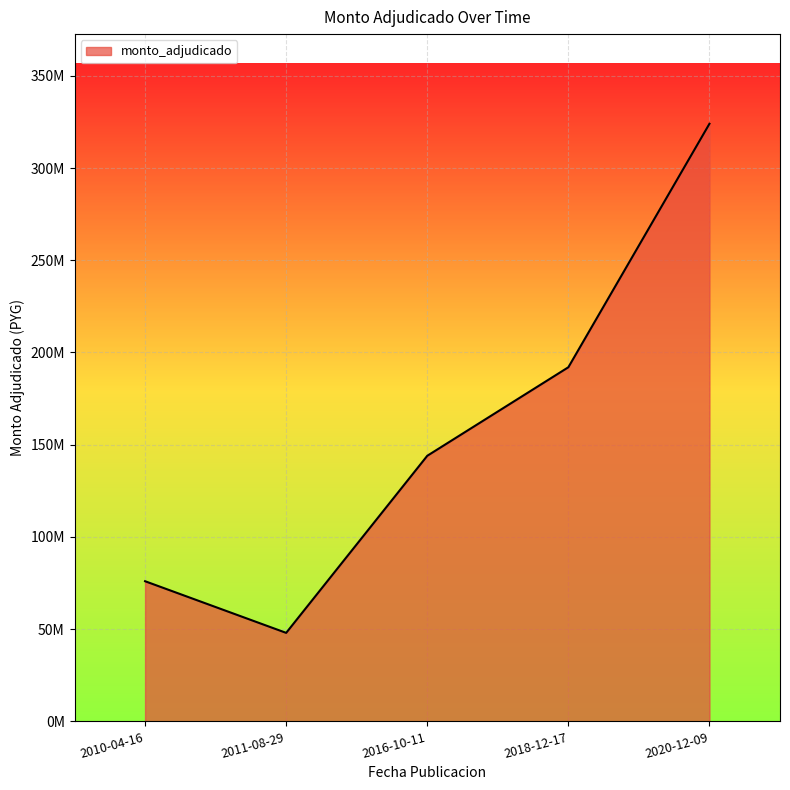

Does the chart have visible grid lines?

Yes